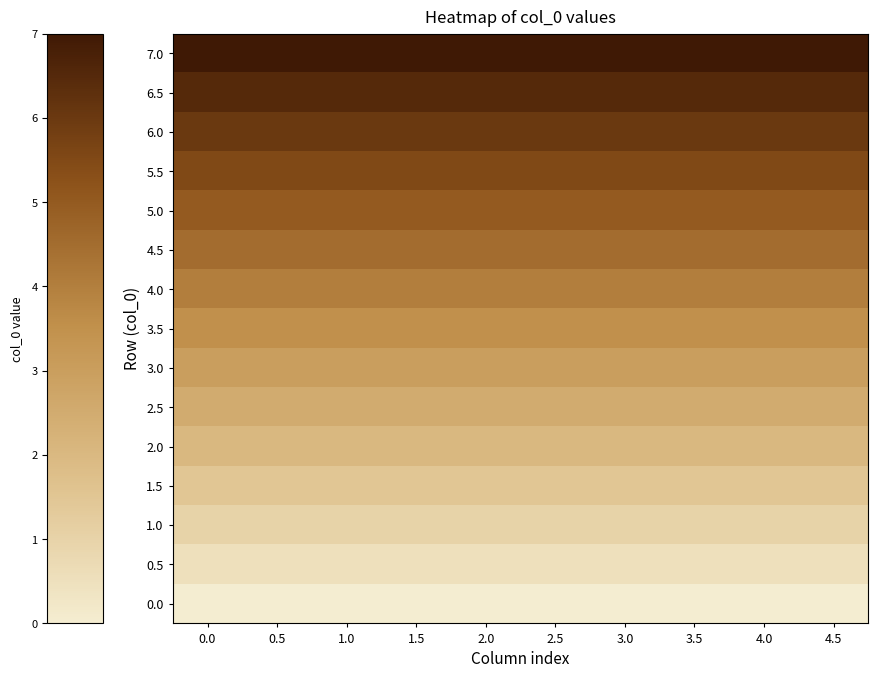

How many categories are shown in the chart?

10